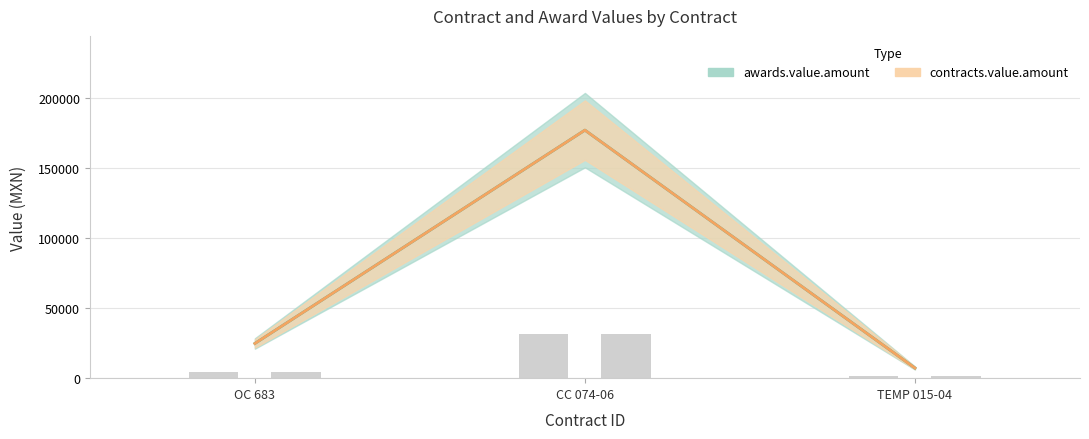

What position from the right is CC 074-06?

2